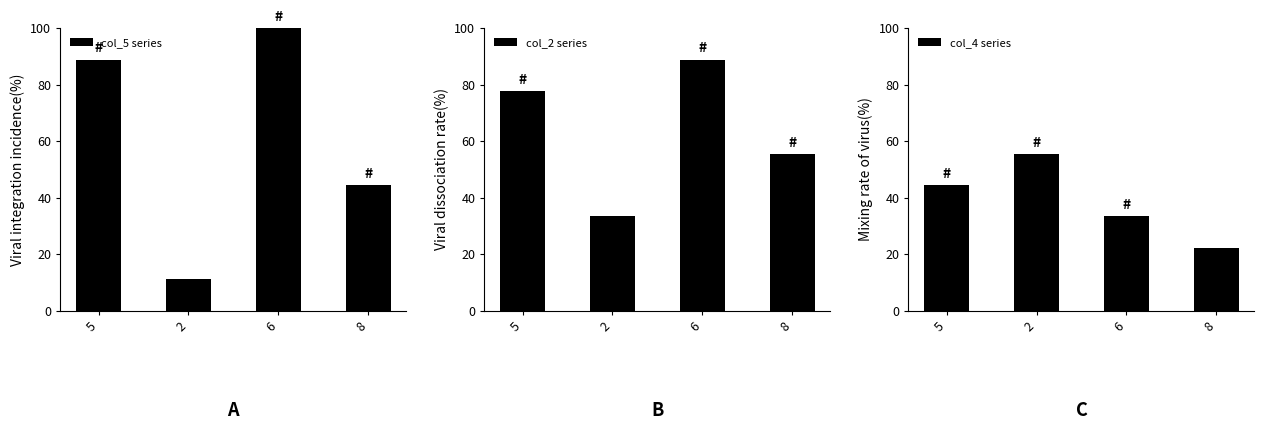

What position from the right is 6?

2